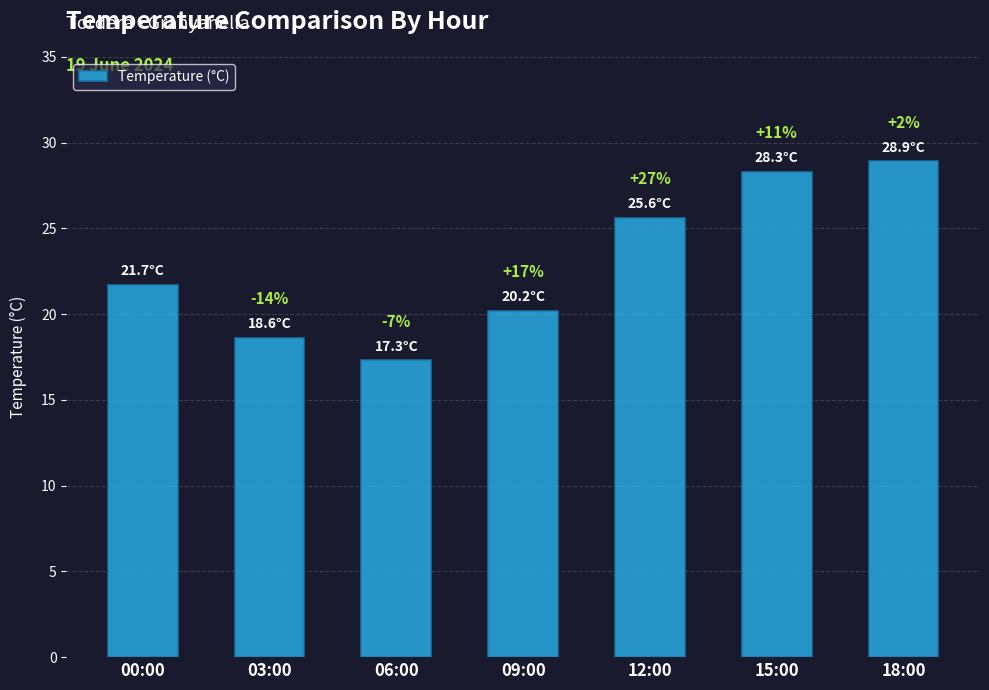

Which has a higher value, 12:00 or 03:00?

12:00